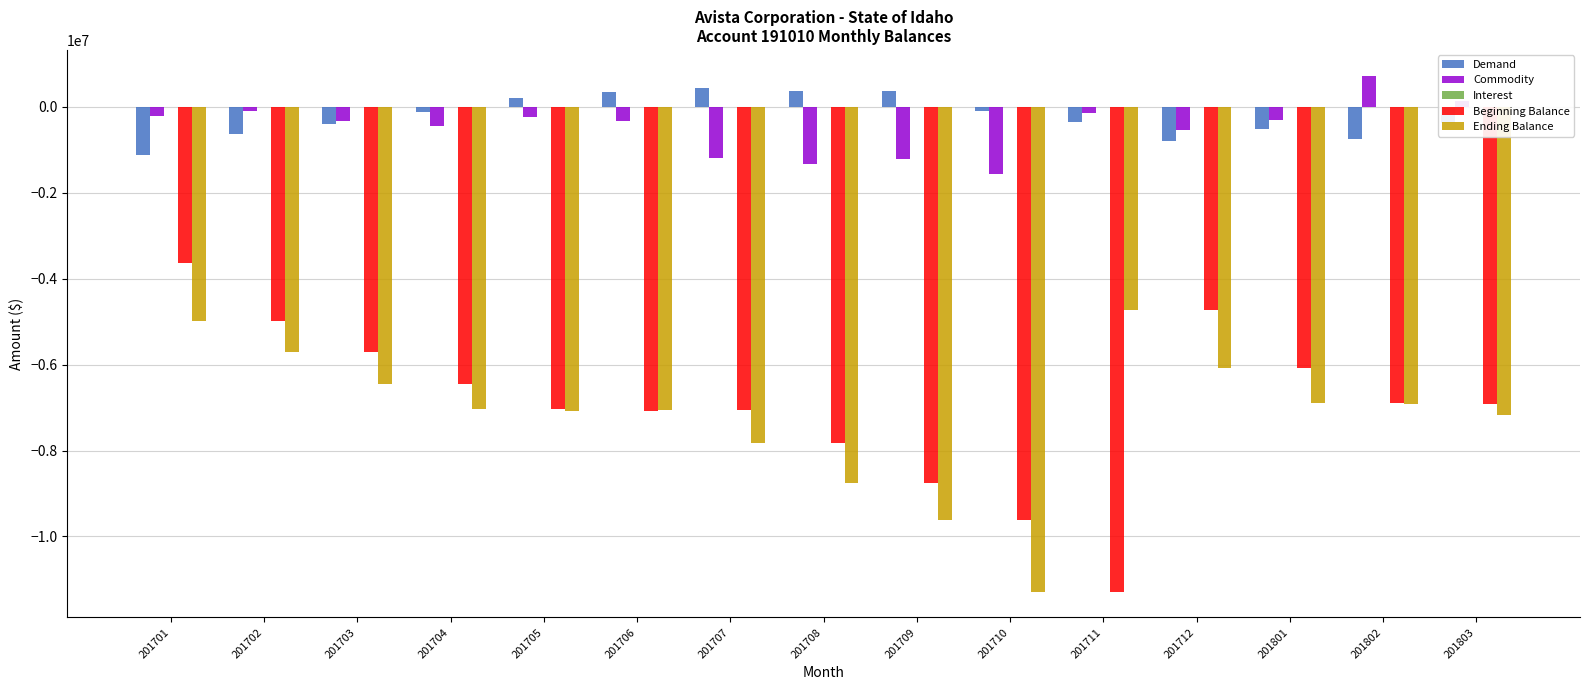

What is the average value of the Beginning Balance series?

-6934901.5